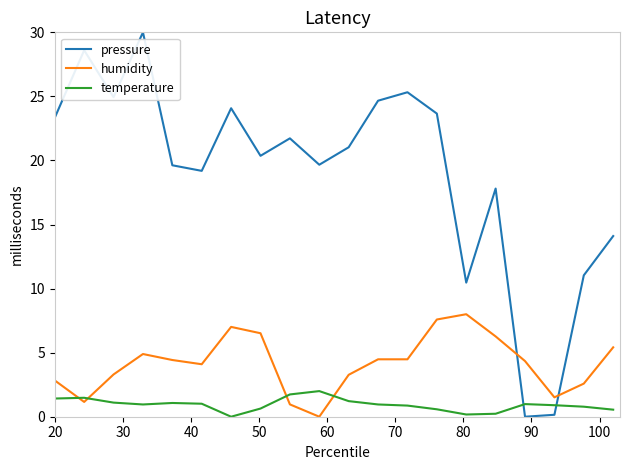

Which series has the largest total across all categories?

pressure